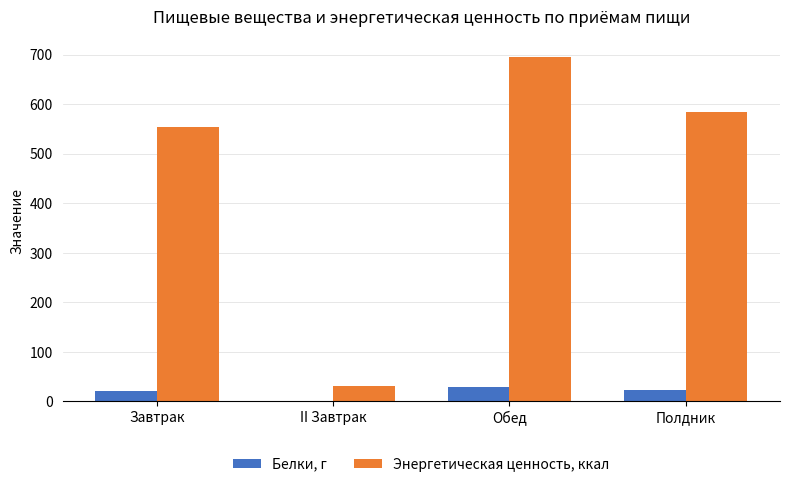

What is the approximate value of Энергетическая ценность, ккал at Завтрак?

553.5